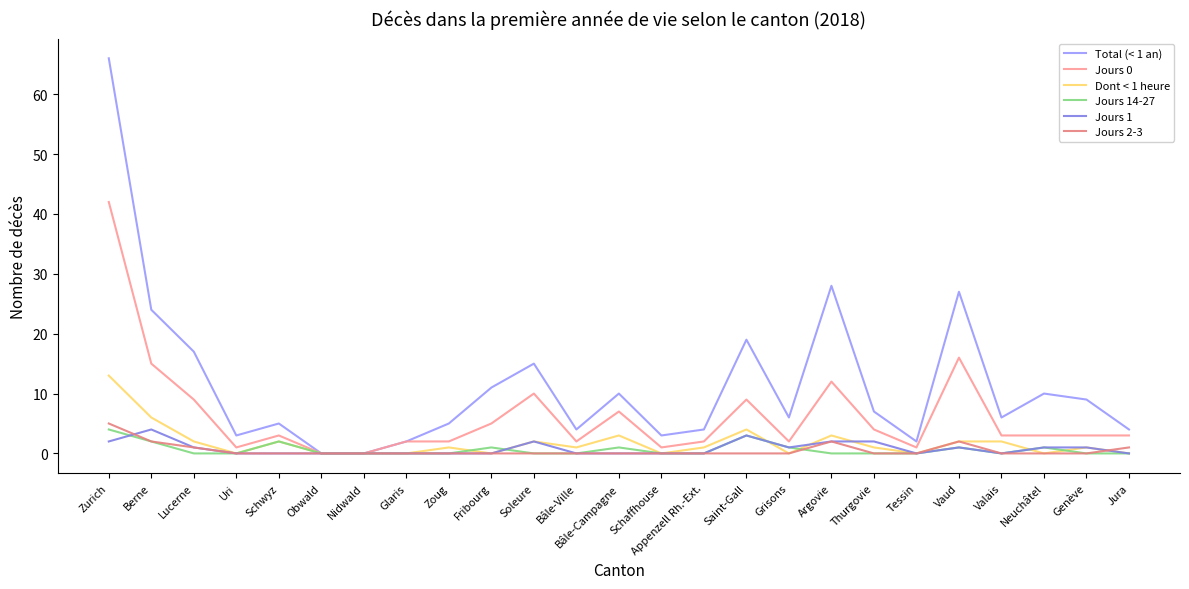

True or false: Jours 14-27 has more than 0 points higher than both neighbors.

True